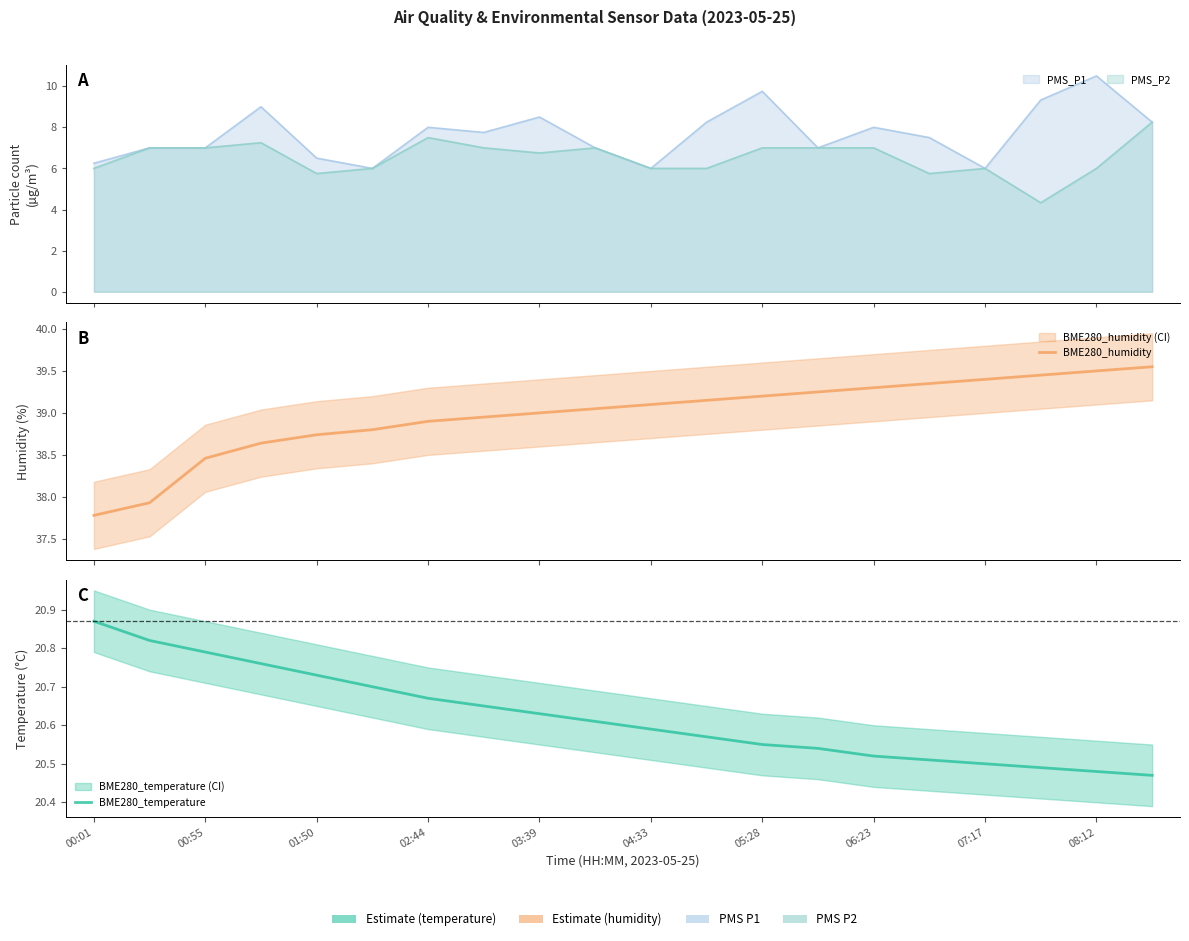

What is the spread (max minus min) of values at 04:33?

18.1